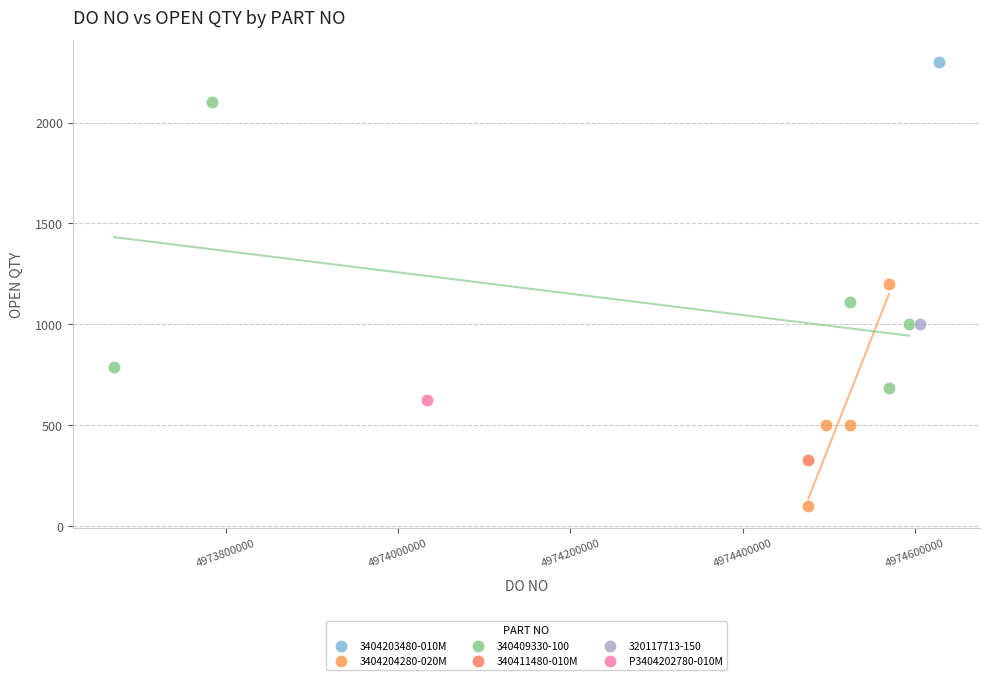

What are all the series names shown in the legend?

3404203480-010M, 3404204280-020M, 340409330-100, 340411480-010M, 320117713-150, P3404202780-010M